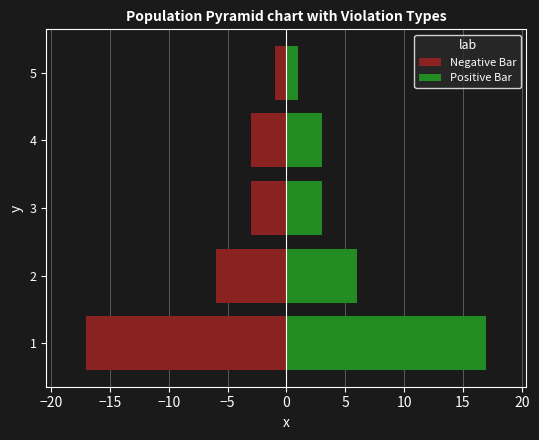

Between 3 and 4, which series saw the biggest shift?

Negative Bar